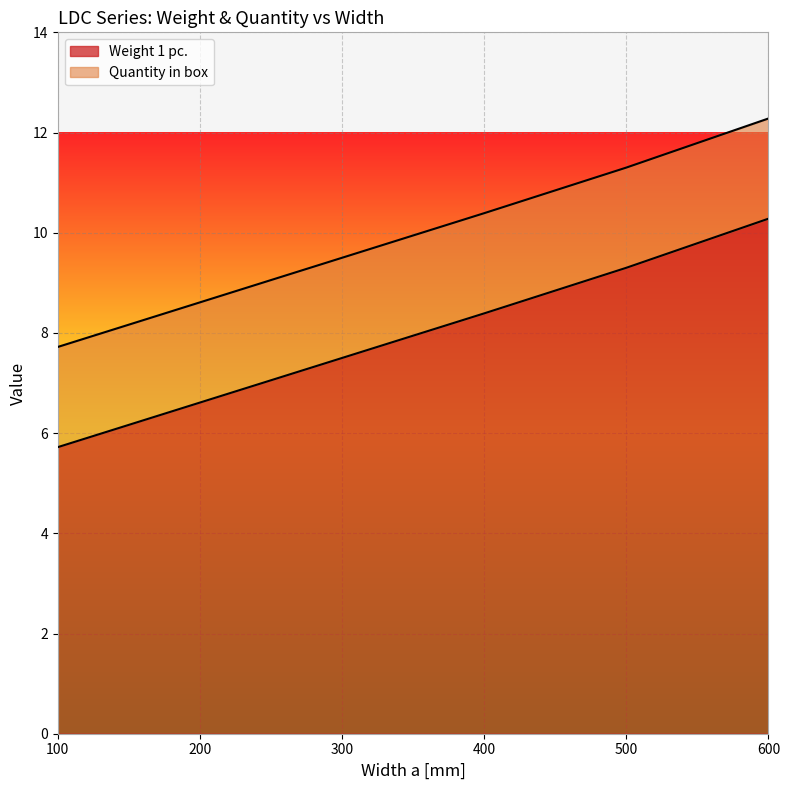

Is it true that the value at 300 is 9.5?

True